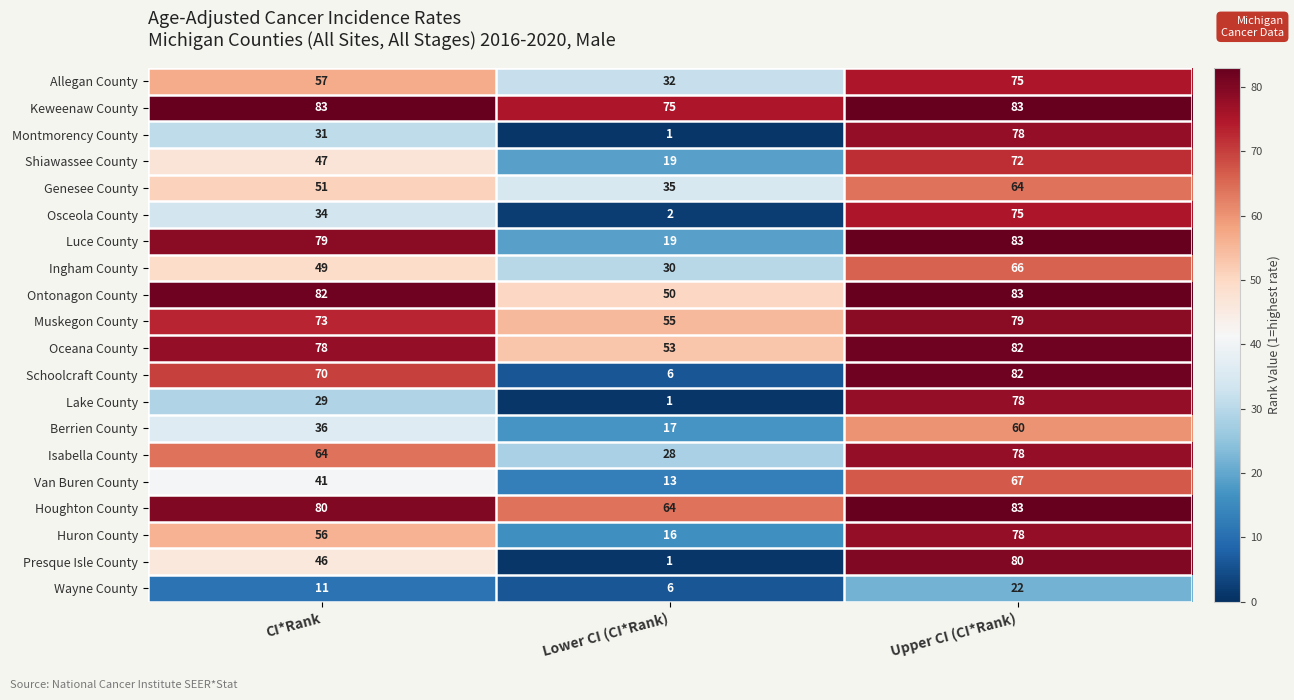

At how many categories does at least one series exceed 78?

2